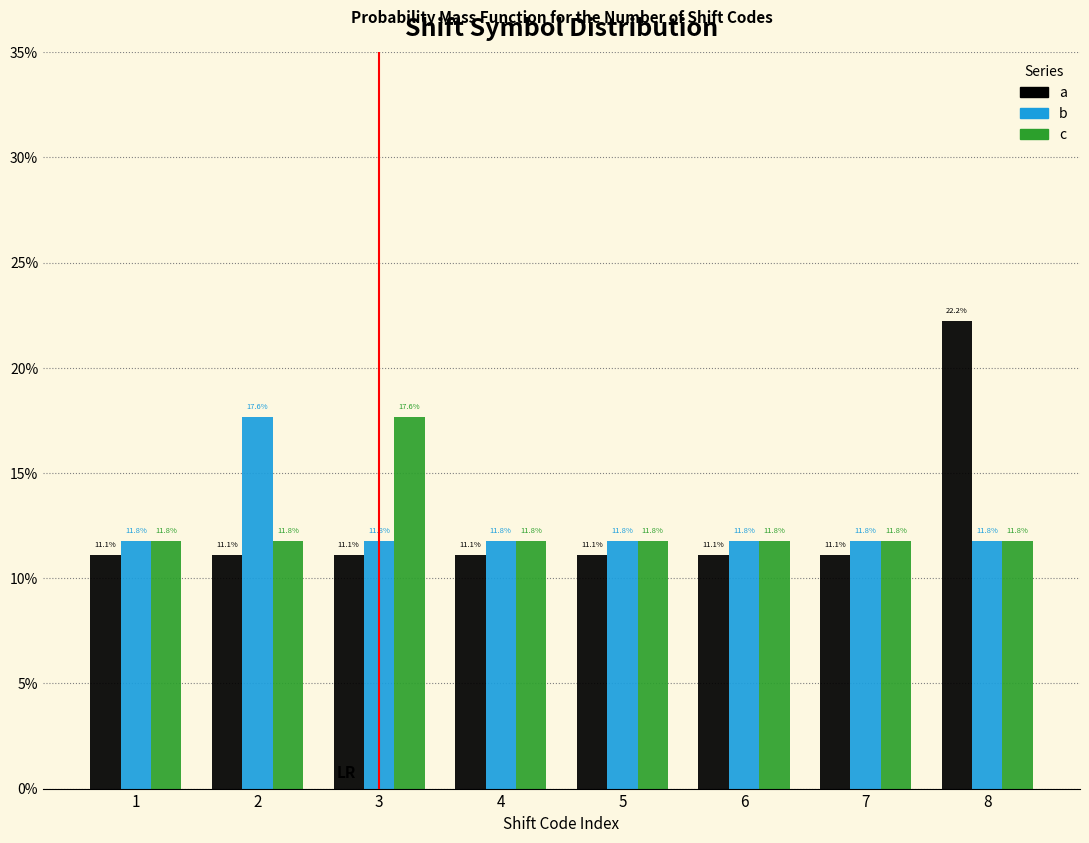

Reading left to right, transcribe all the data shown in this chart.

a: 11.1	11.1	11.1	11.1	11.1	11.1	11.1	22.2
b: 11.8	17.6	11.8	11.8	11.8	11.8	11.8	11.8
c: 11.8	11.8	17.6	11.8	11.8	11.8	11.8	11.8